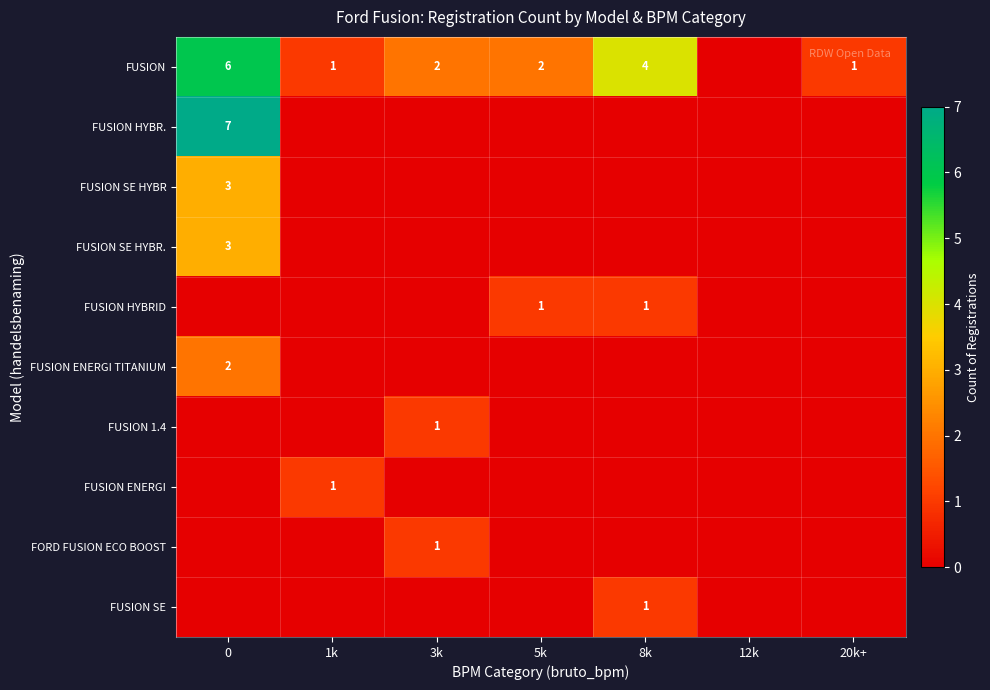

Which category has the lowest value across all series?

12k